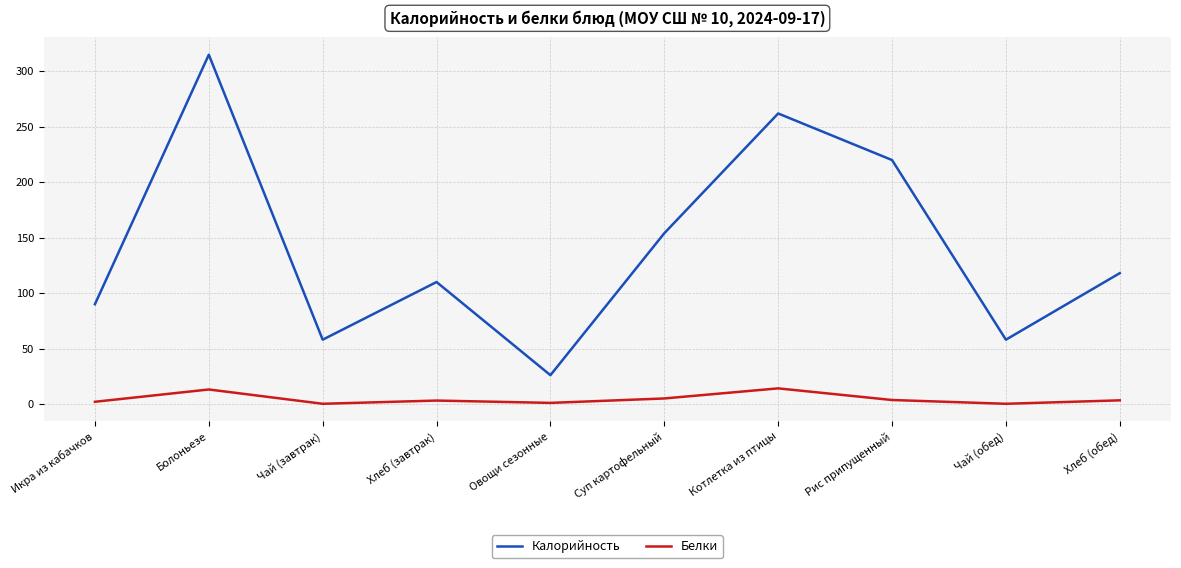

What is the spread (max minus min) of values at Овощи сезонные?

25.0